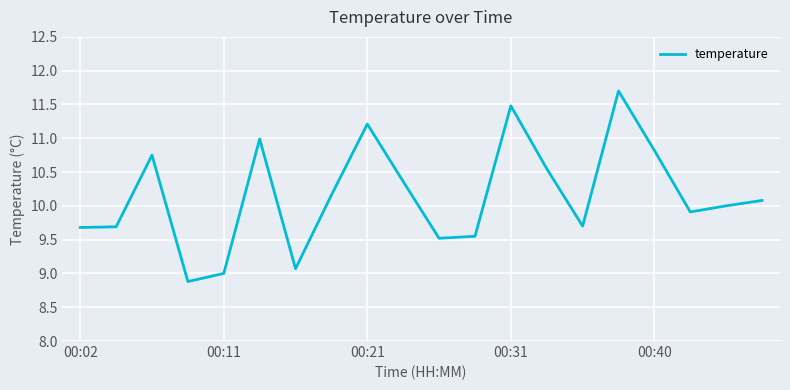

What is the greatest value displayed?

11.7